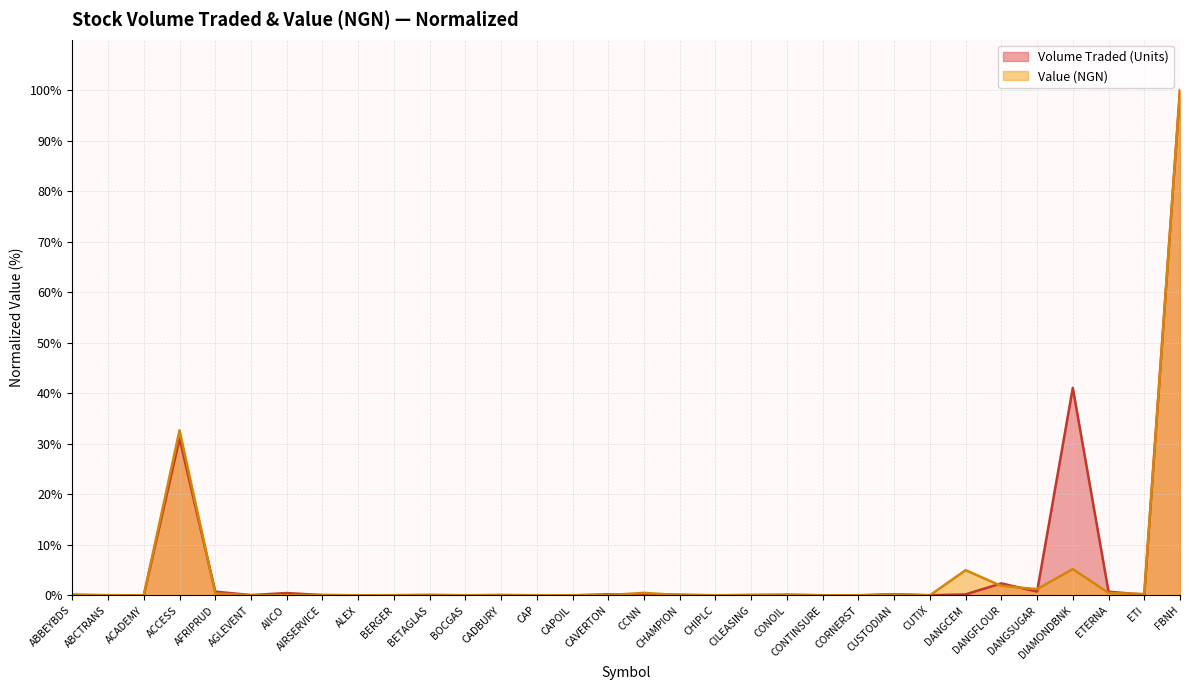

What is the approximate value of Volume Traded (Units) at CAVERTON?

0.2